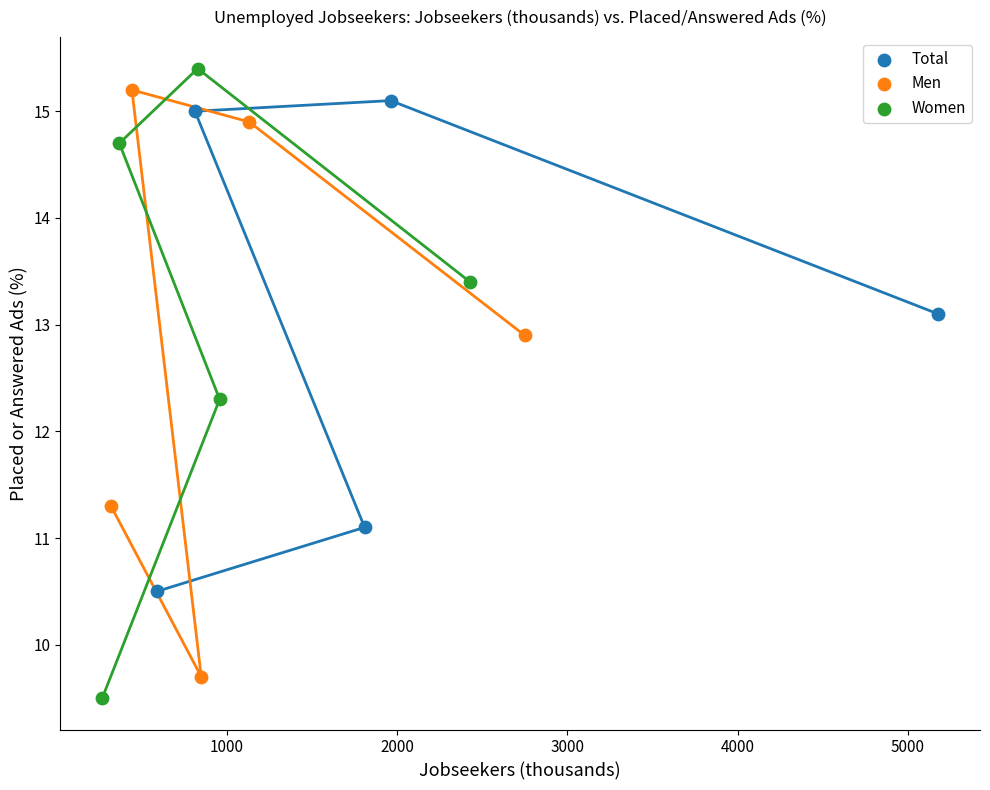

What are all the series names shown in the legend?

Total, Men, Women